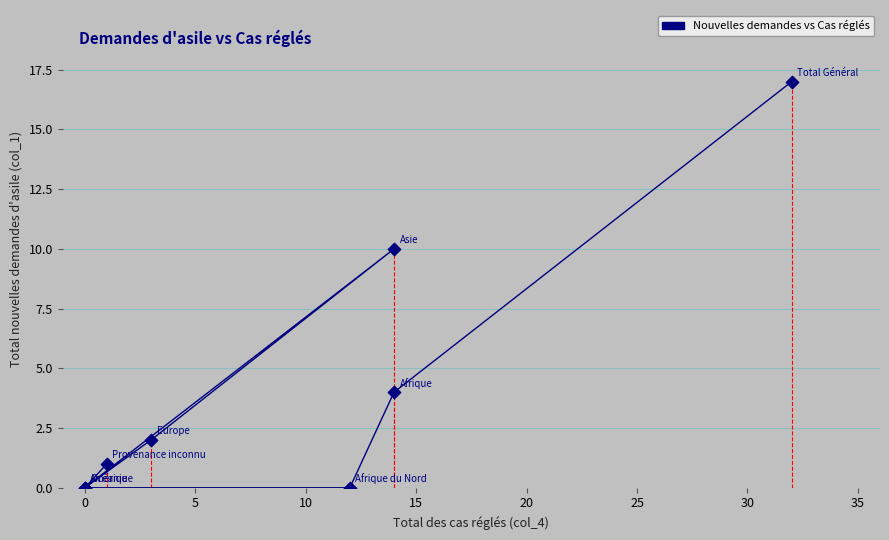

What Y value in the scatter plot is closest to 8?

10